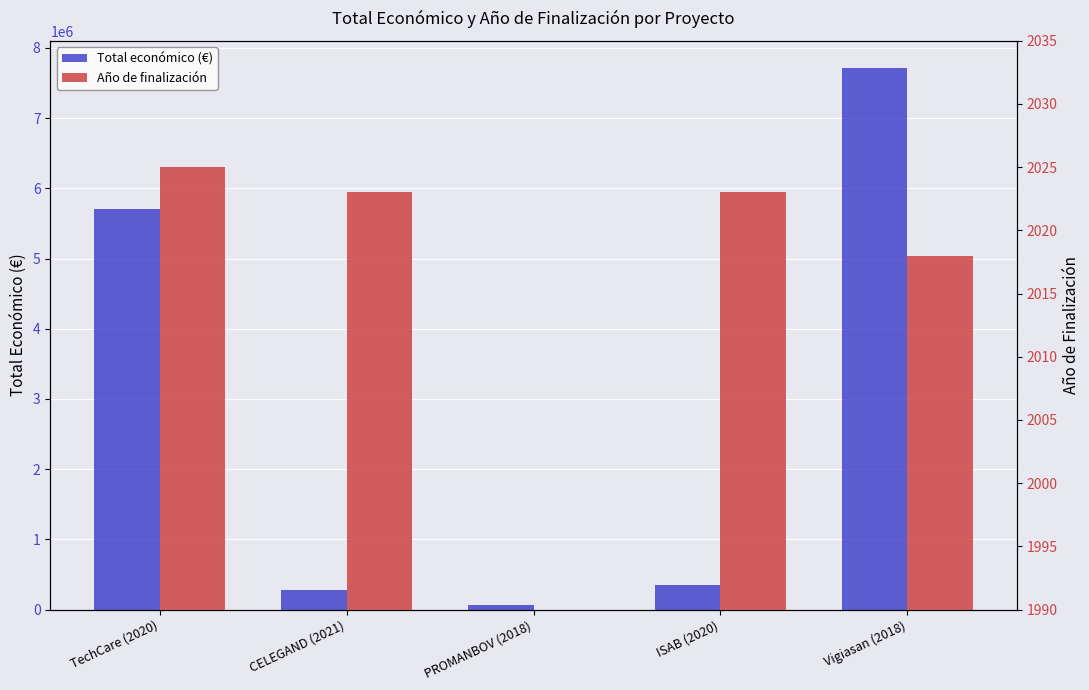

What is the highest value of the Total económico (€) series?

7717171